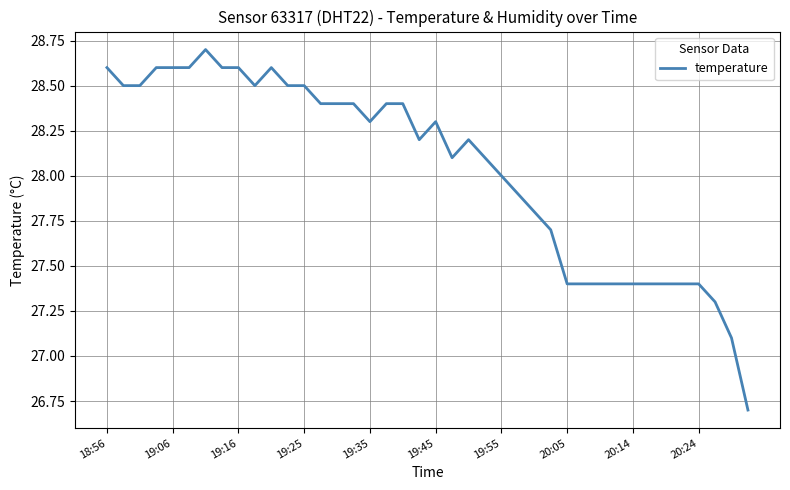

What is the maximum value shown in the chart?

28.7